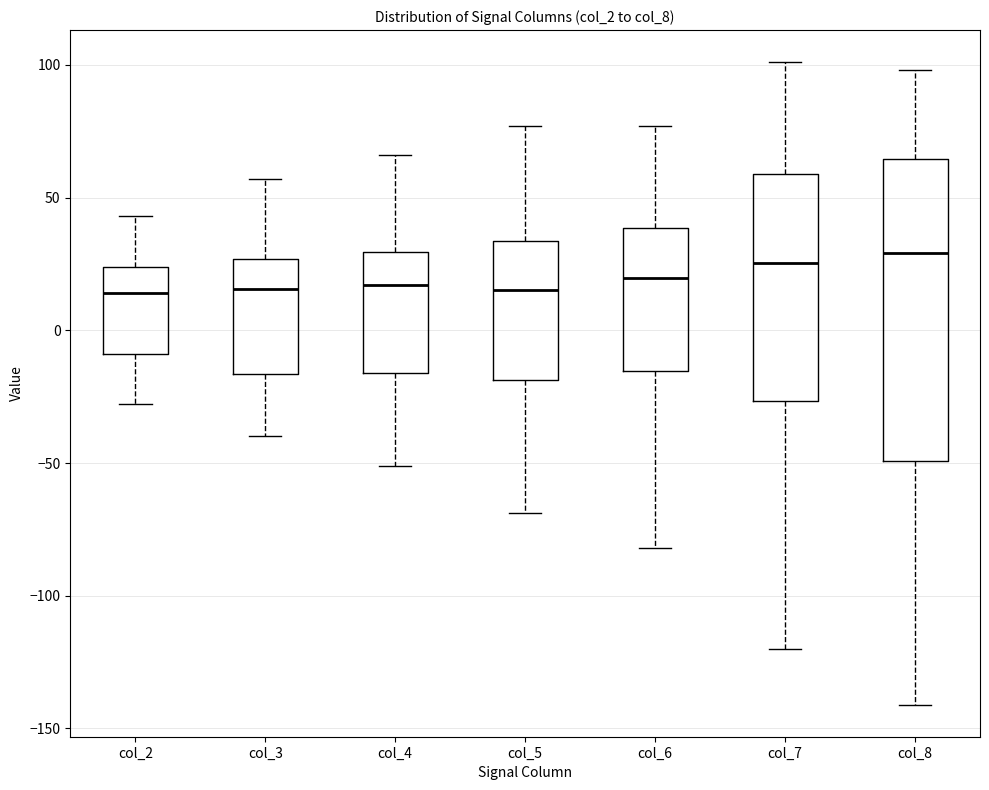

Reading left to right, transcribe this box plot: for each box, give where its median line is, the range the box spans, and where its two whiskers end, as read against the y-axis. The values are not printed on the chart, so give them approximately, as read against the axis.

col_2: median 15, box -10 to 25, whiskers -30 to 45
col_3: median 15, box -15 to 25, whiskers -40 to 55
col_4: median 15, box -15 to 30, whiskers -50 to 65
col_5: median 15, box -20 to 35, whiskers -70 to 75
col_6: median 20, box -15 to 40, whiskers -80 to 75
col_7: median 25, box -25 to 60, whiskers -120 to 100
col_8: median 30, box -50 to 65, whiskers -140 to 100